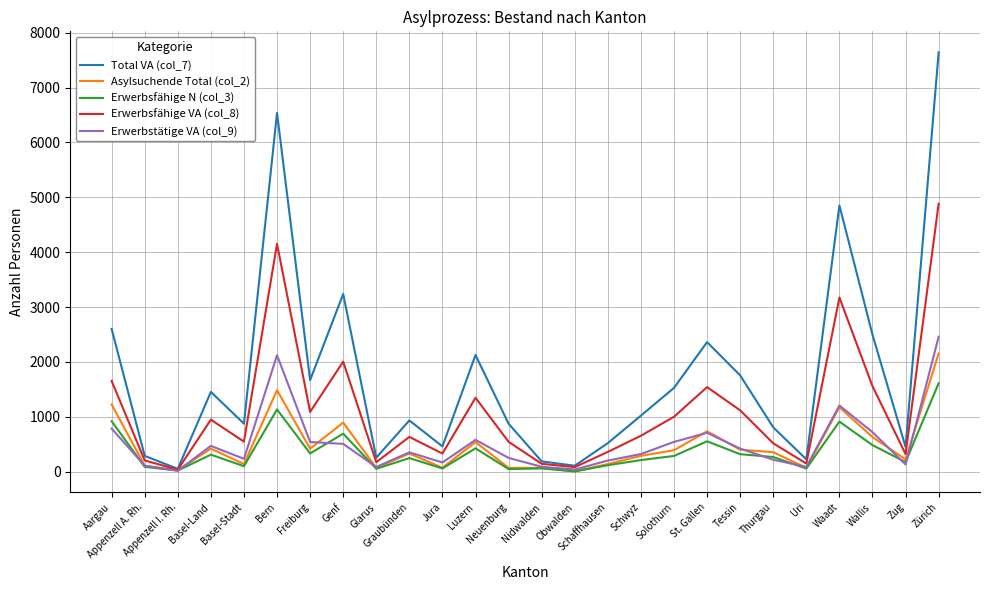

At which category does the chart reach its peak across all series?

Zürich